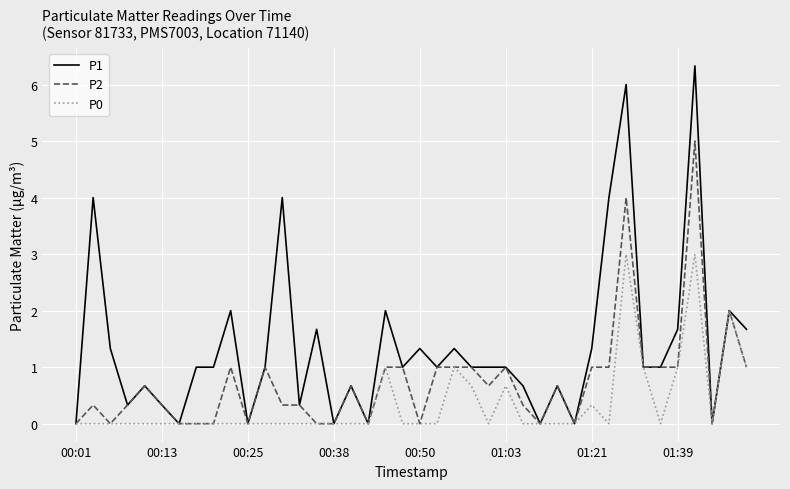

Rank the series by their average value, from lowest to highest.

P0, P2, P1